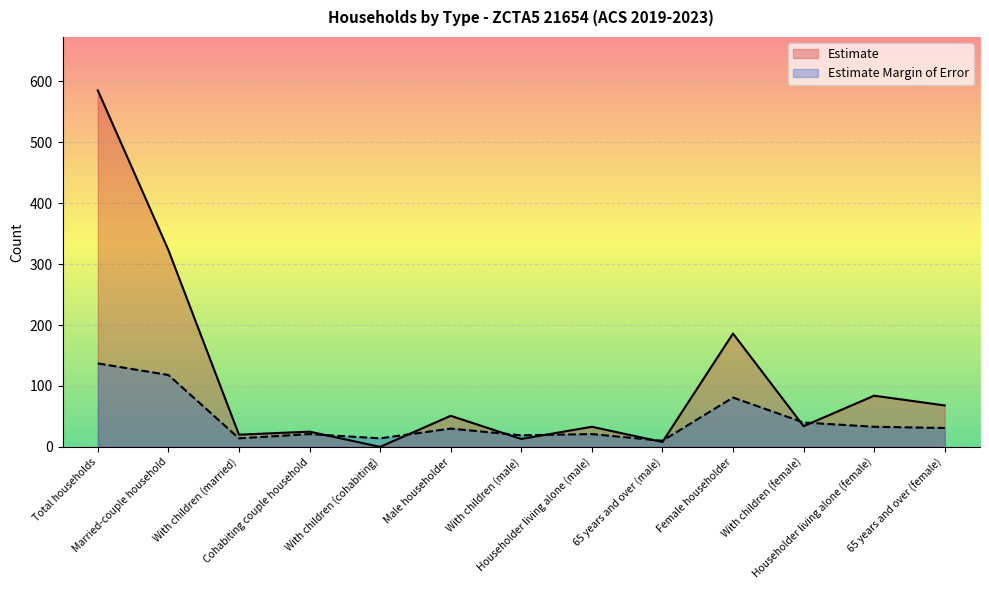

Rank the series by their maximum value, from highest to lowest.

Estimate, Estimate Margin of Error